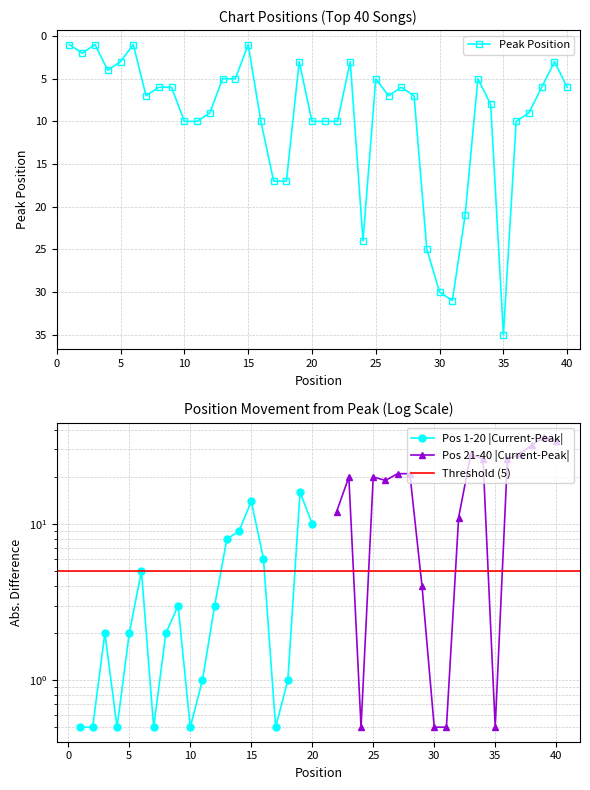

Which has a higher value, 30 or 40?

30